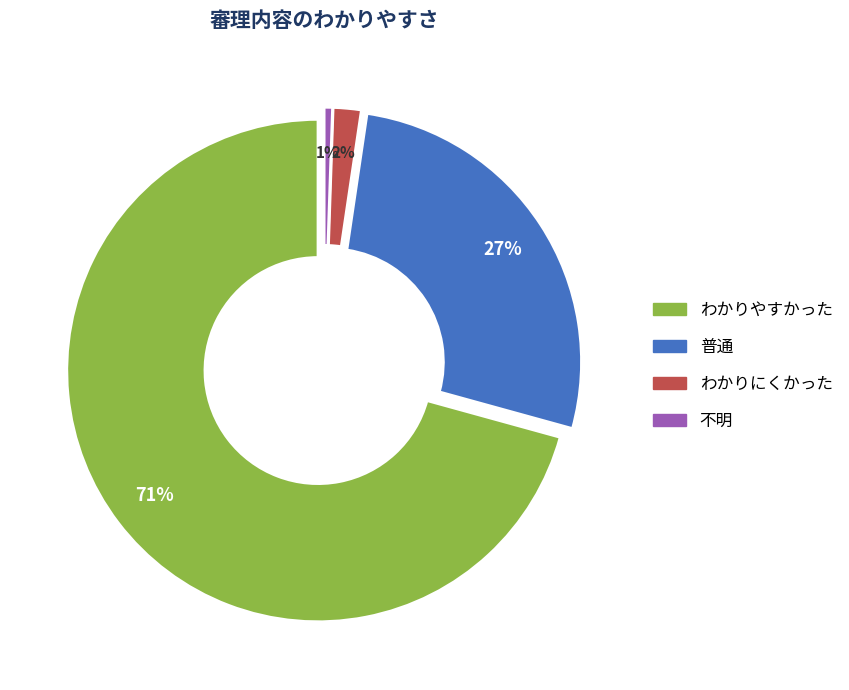

What percentage do 普通 and 不明 together represent?

27.5%